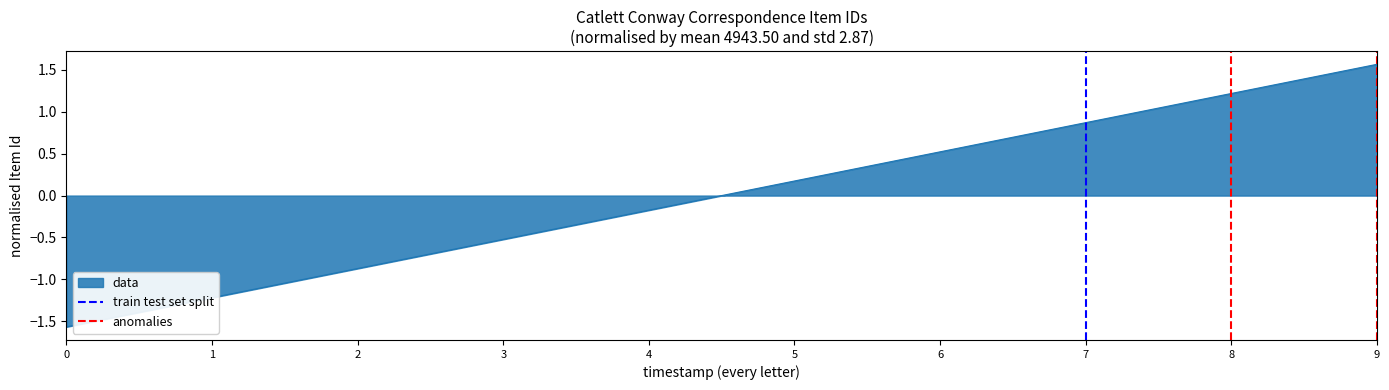

How many lines are shown in the chart?

2